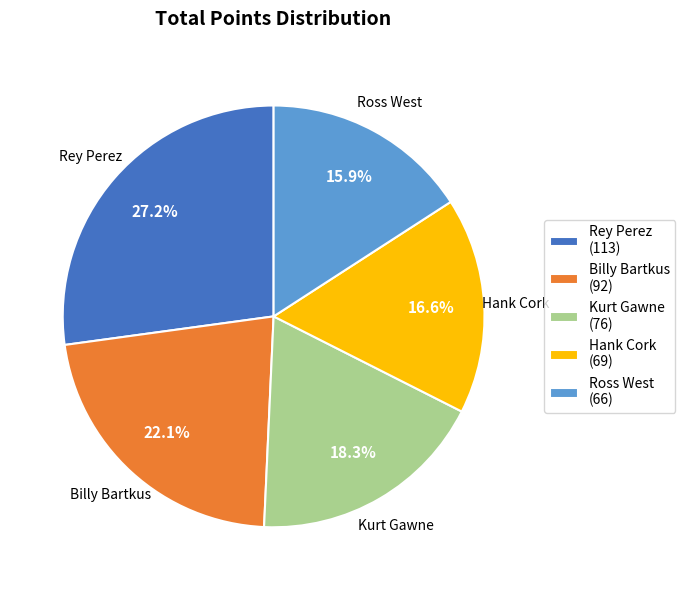

To the nearest percent, what is the average slice percentage?

20%